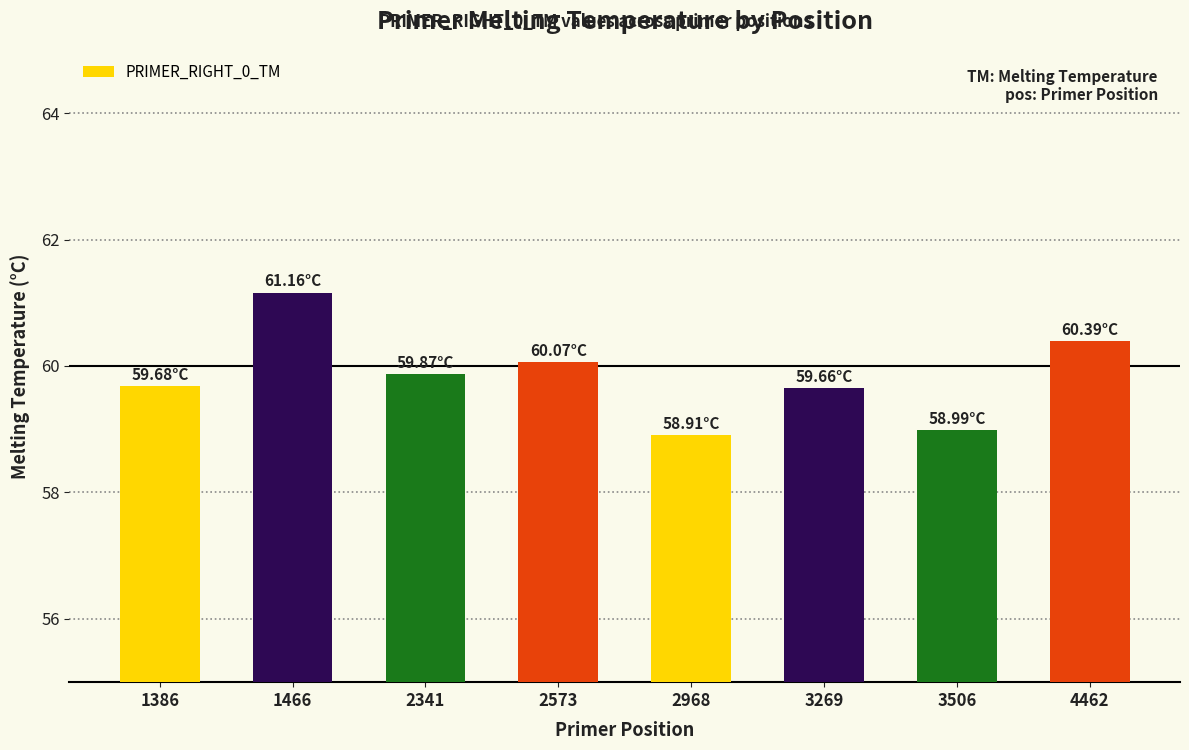

What is the sum of all values?

478.7